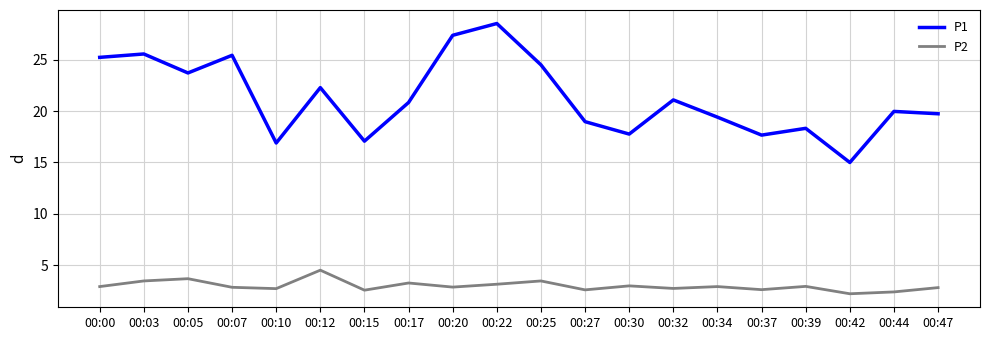

At which label does P2 reach its peak?

00:12